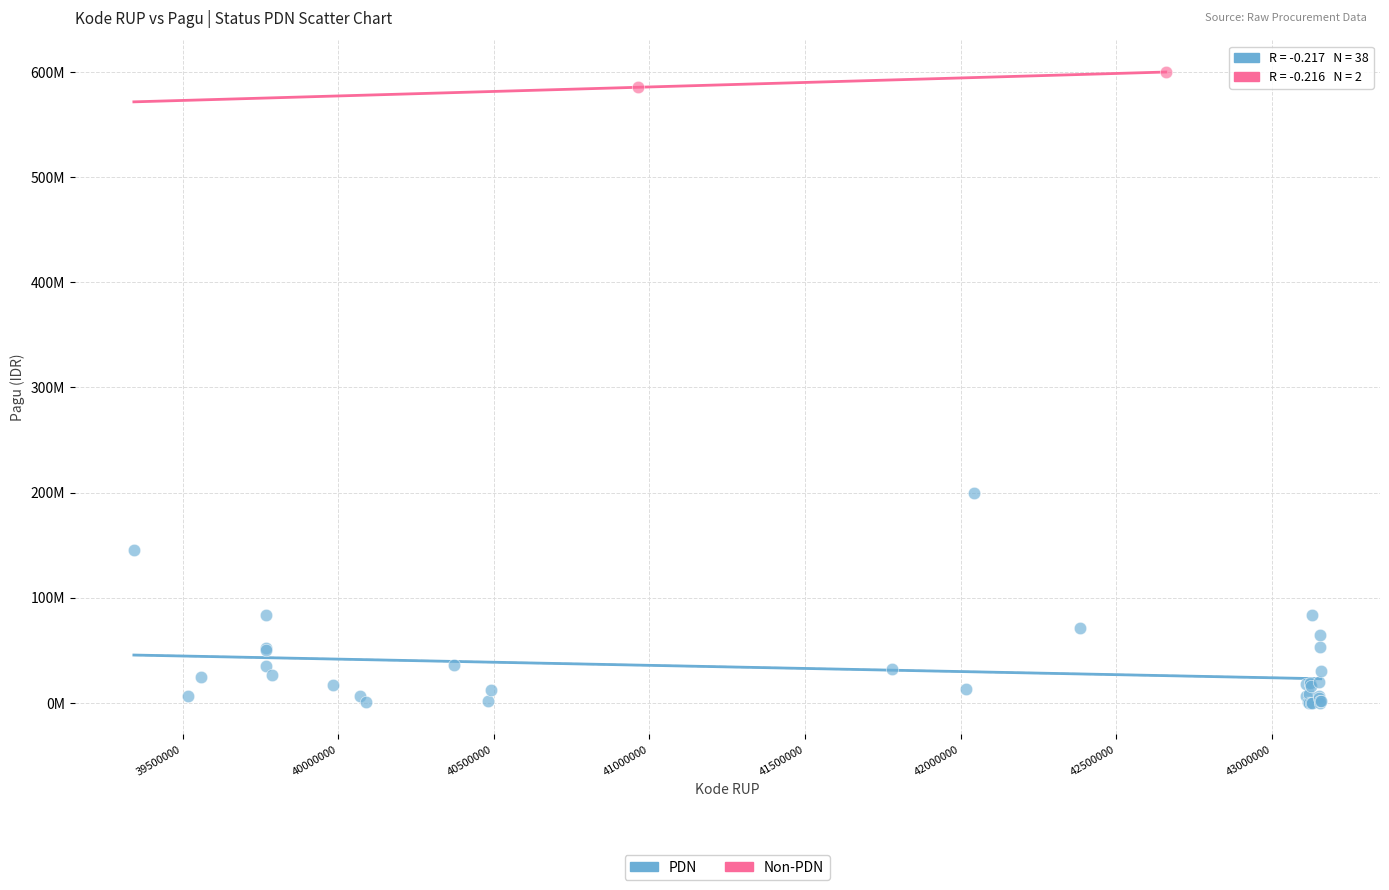

What are all the series names shown in the legend?

PDN, Non-PDN